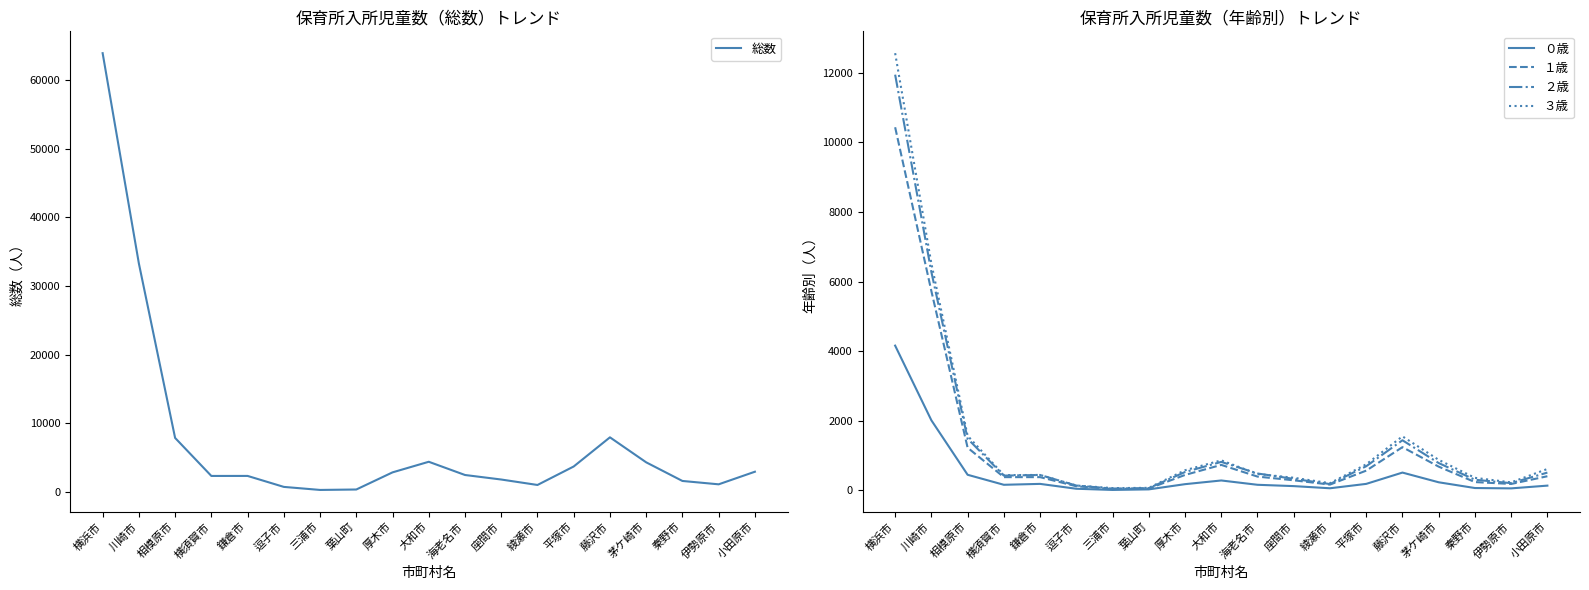

What is the average value of the ３歳 series?

1508